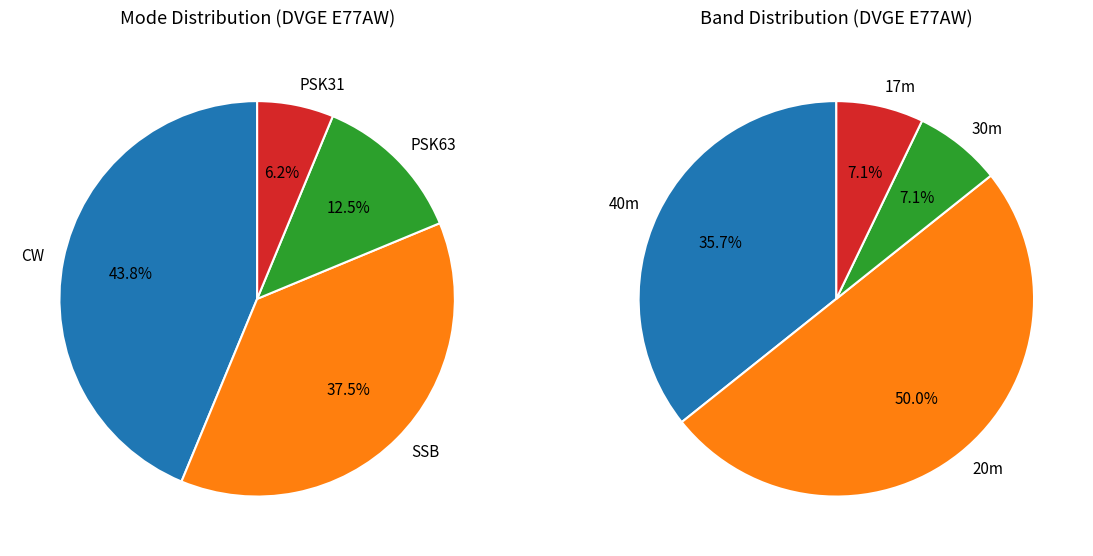

Does any single category account for the majority?

No